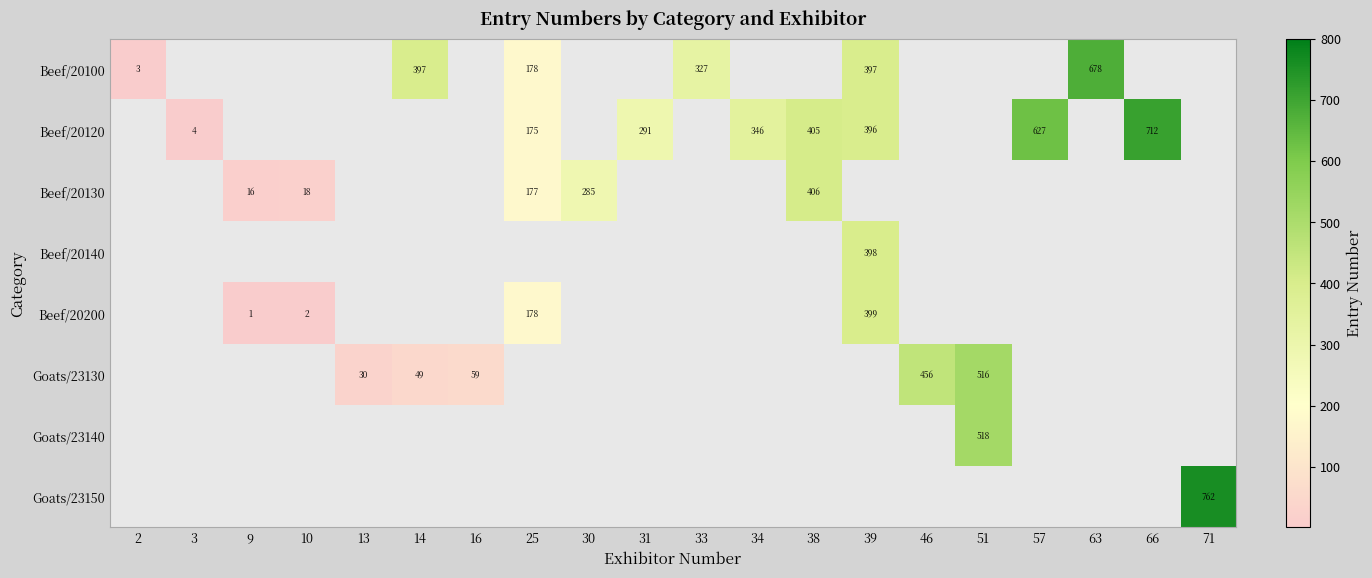

How many series are shown in this chart?

8